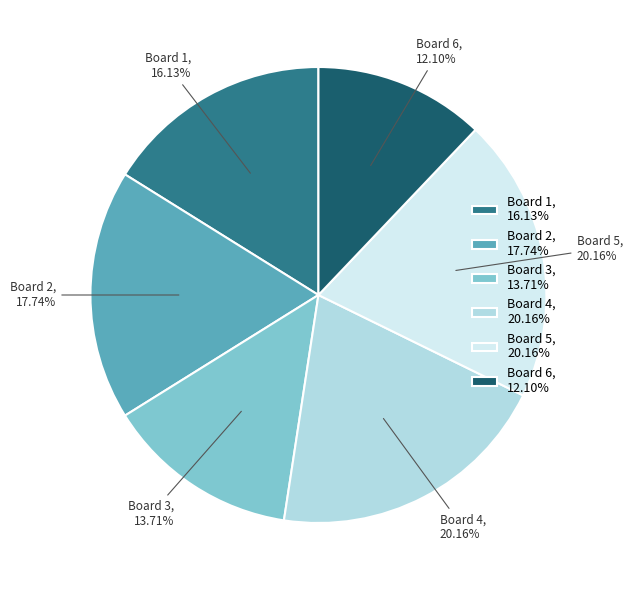

Which slice is the smallest?

Board 6